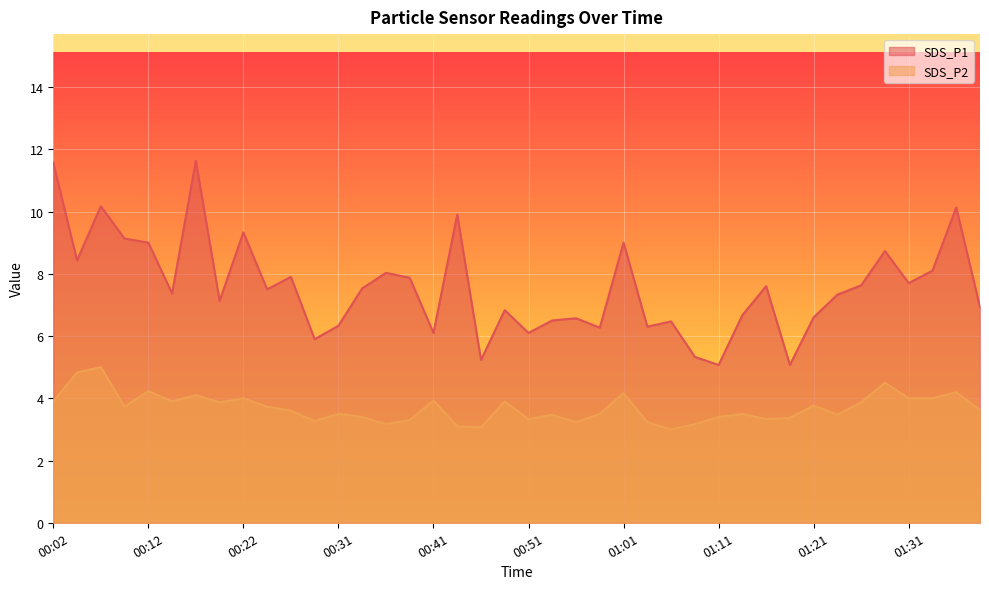

List the series in order of their overall mean, highest first.

SDS_P1, SDS_P2